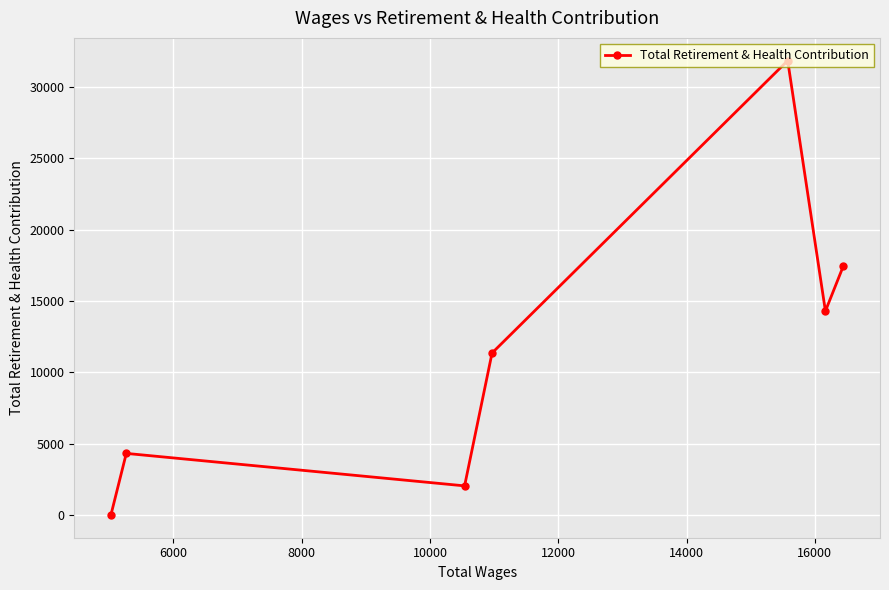

What is the value of the 4th point from the left?

11353